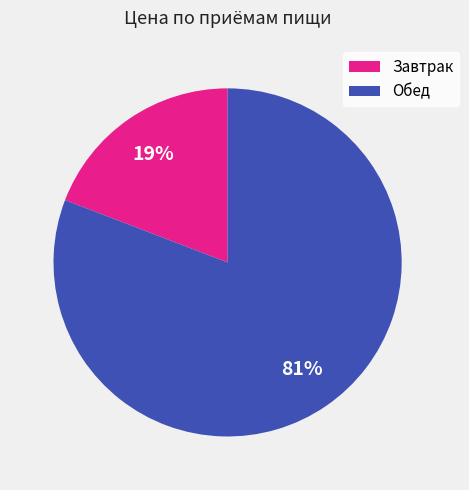

How many segments does this pie chart have?

2